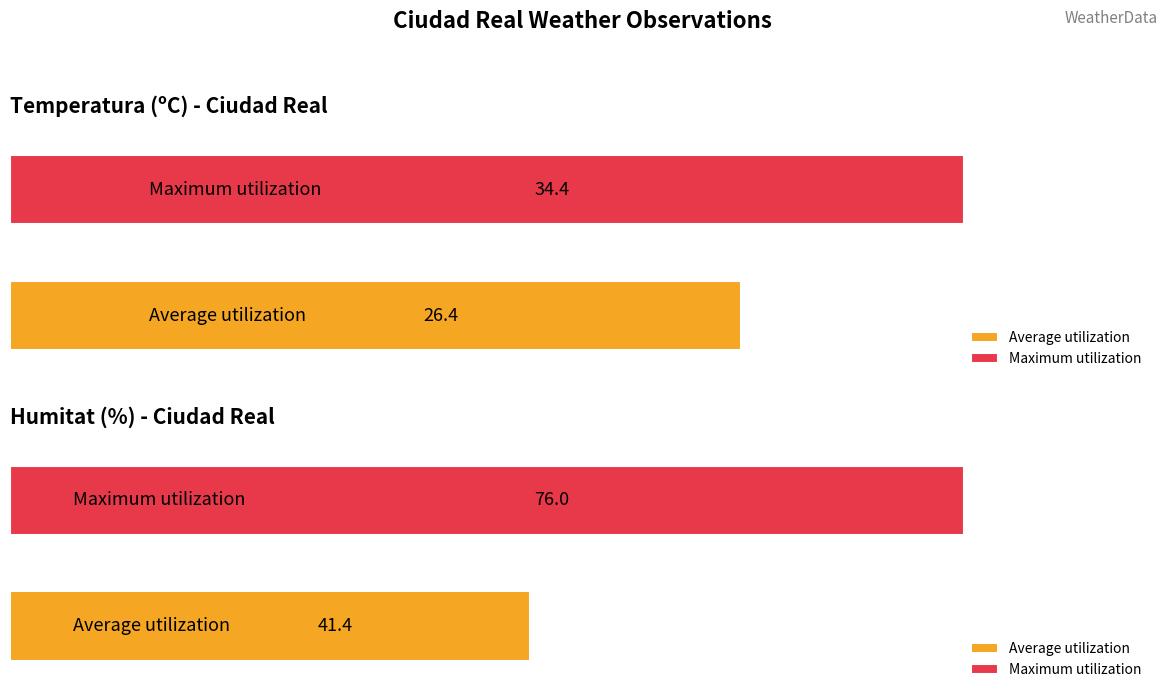

The value of Humitat (%) at 19:00 is 5.3. True or false?

False